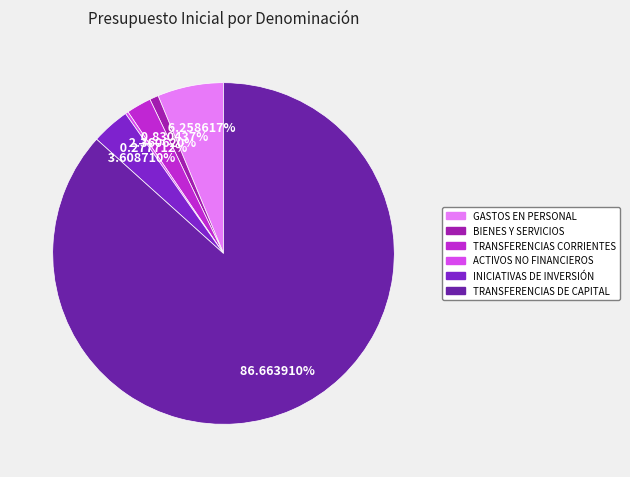

Is there any slice that represents more than half of the pie?

Yes